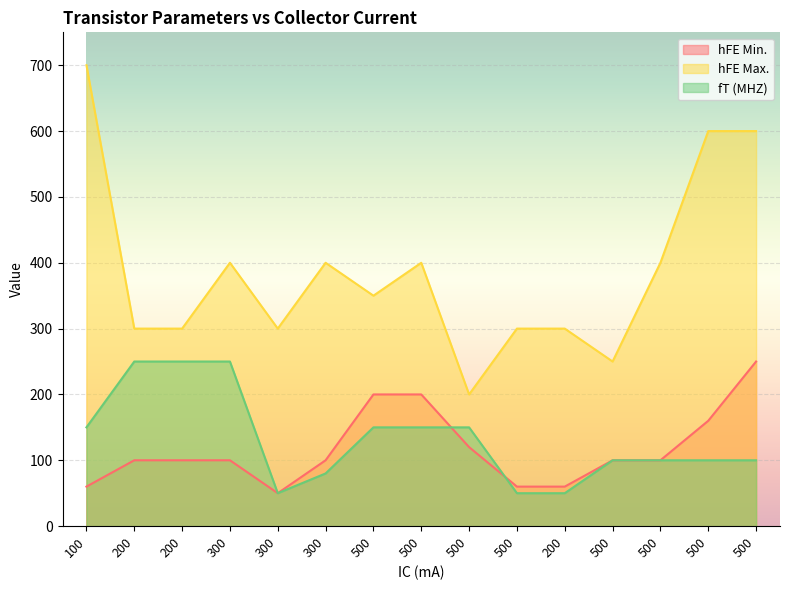

In fT (MHZ), how many points are lower than both neighbors (excluding endpoints)?

1